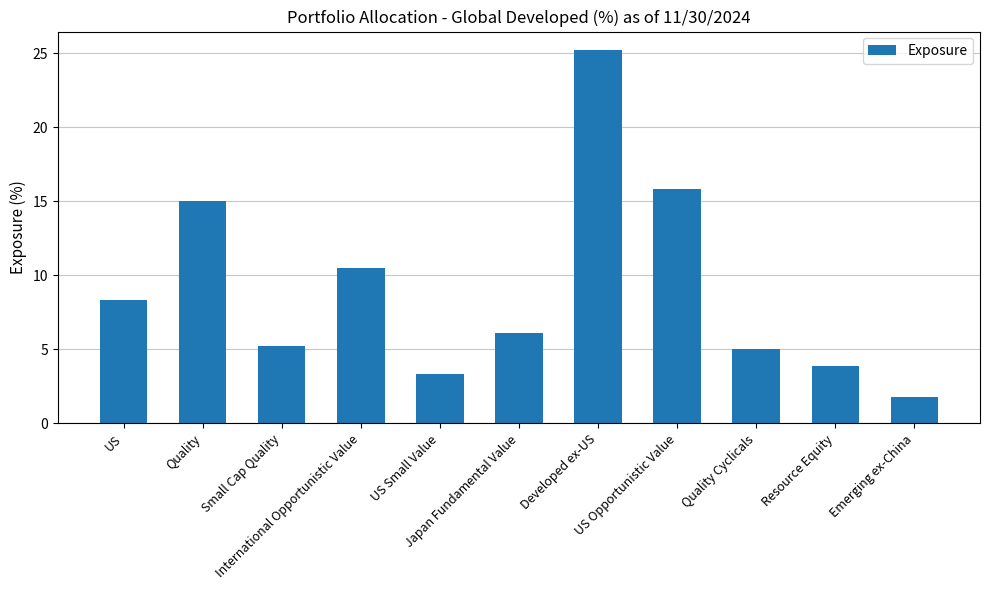

What is the sum of all values?

100.1